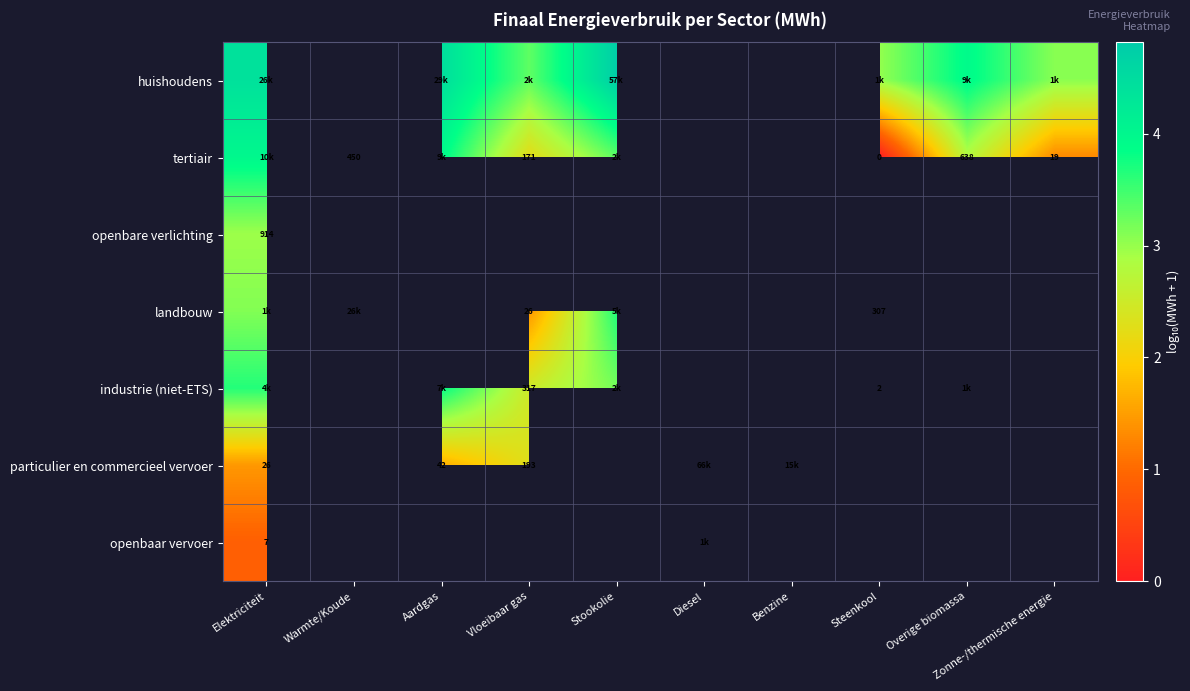

How many categories are shown in the chart?

10